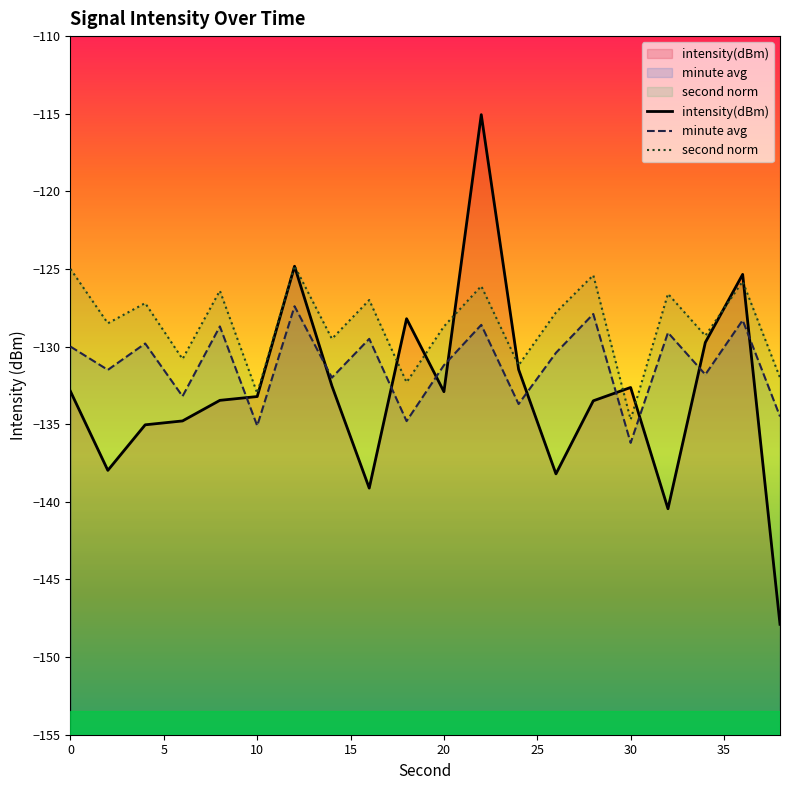

List the labels in order of intensity(dBm) value, smallest first.

38, 32, 16, 26, 2, 4, 6, 28, 8, 10, 20, 0, 30, 14, 24, 34, 18, 36, 12, 22